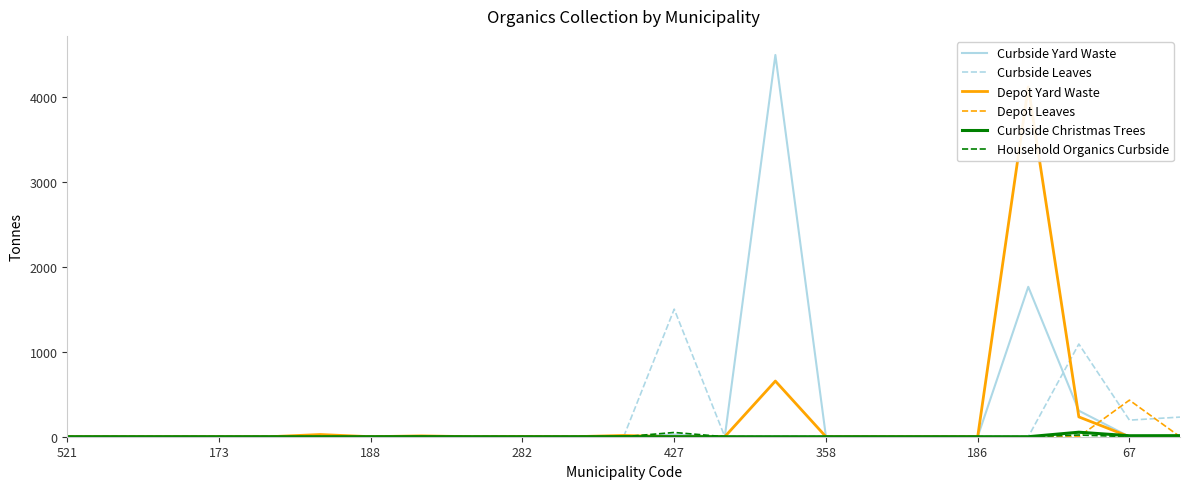

What is the spread (max minus min) of values at 11?

15.0